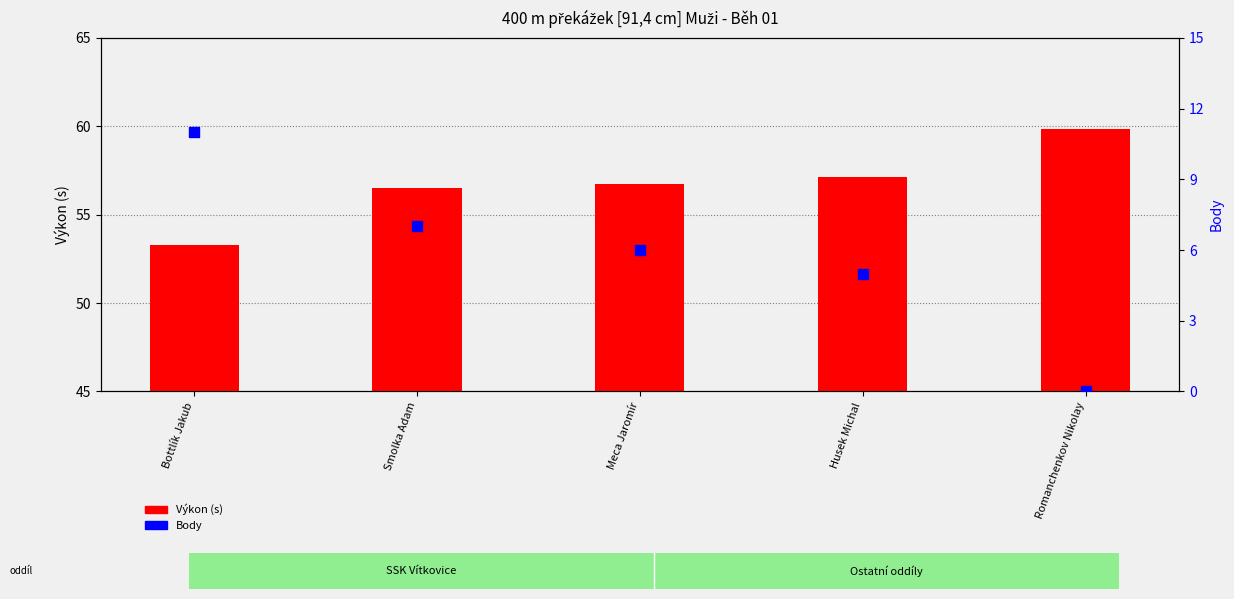

What is the total value across all series at Bottlík Jakub?

64.3